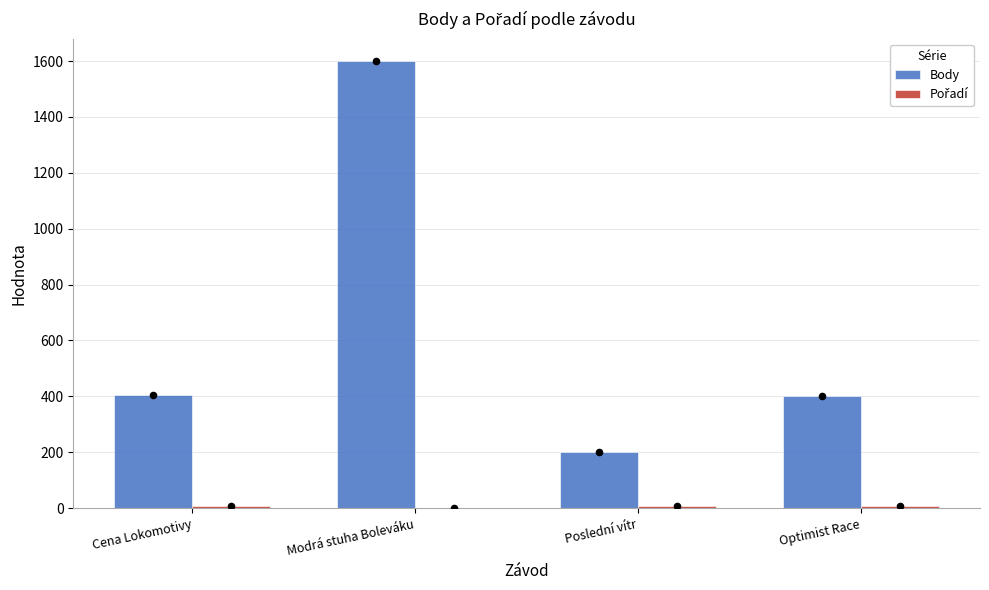

Which series has the largest total across all categories?

Body